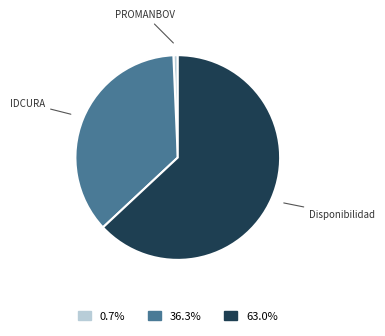

Count the number of slices in the pie.

3